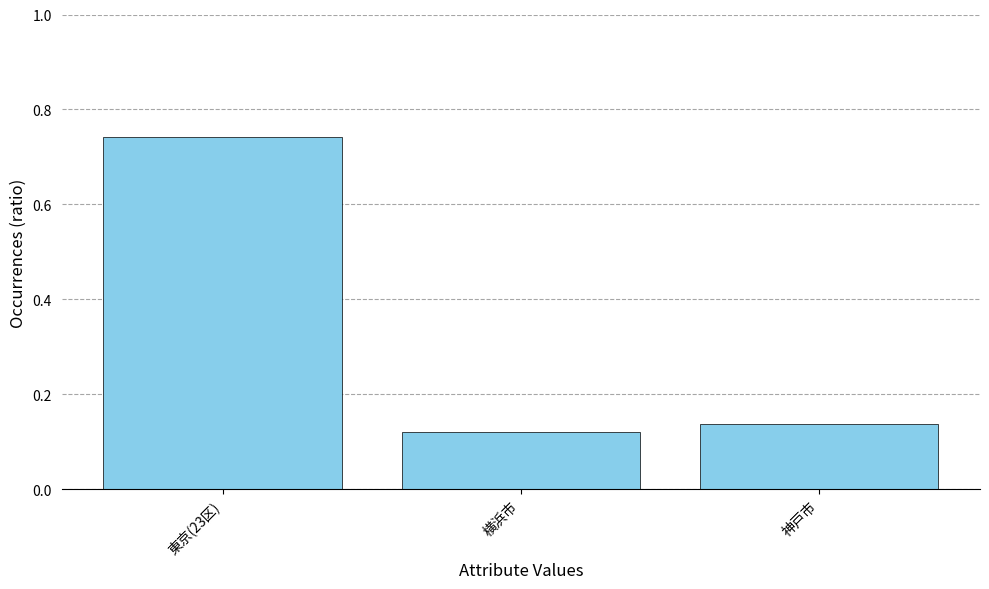

What is the label of the 2nd bar from the left?

横浜市